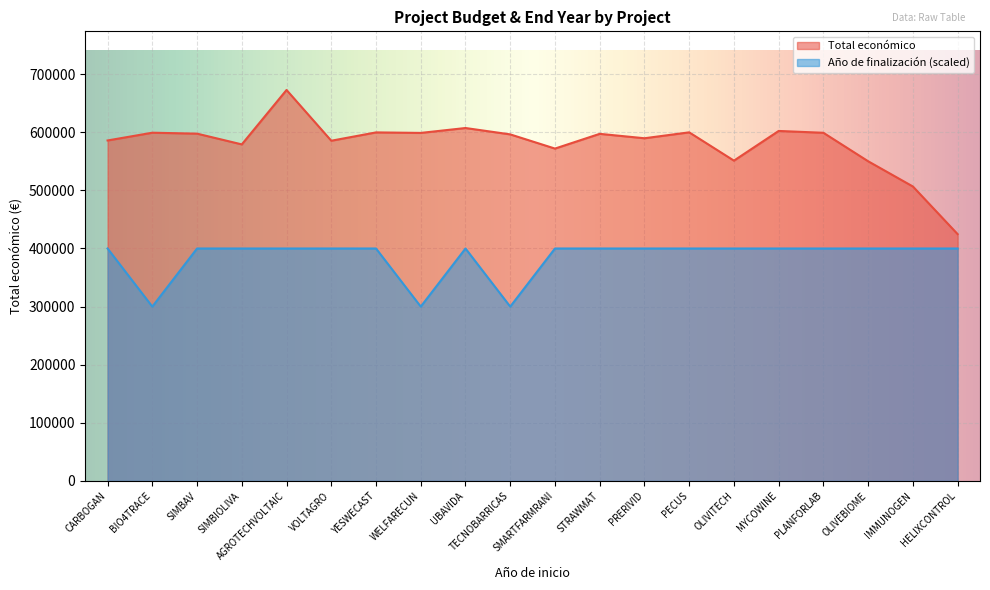

Reading left to right, extract all data points from this chart.

Total económico: CARBOGAN=585914	BIO4TRACE=599262	SIMBAV=597651	SIMBIOLIVA=579152	AGROTECHVOLTAIC=672807	VOLTAGRO=585460	YESWECAST=599792	WELFARECUN=598909	UBAVIDA=607342	TECNOBARRICAS=596384	SMARTFARMRANI=571965	STRAWMAT=597320	PRERIVID=589731	PECUS=599898	OLIVITECH=551196	MYCOWINE=602295	PLANFORLAB=599134	OLIVEBIOME=550111	IMMUNOGEN=506703	HELIXCONTROL=424720
Año de finalización: CARBOGAN=400000	BIO4TRACE=300000	SIMBAV=400000	SIMBIOLIVA=400000	AGROTECHVOLTAIC=400000	VOLTAGRO=400000	YESWECAST=400000	WELFARECUN=300000	UBAVIDA=400000	TECNOBARRICAS=300000	SMARTFARMRANI=400000	STRAWMAT=400000	PRERIVID=400000	PECUS=400000	OLIVITECH=400000	MYCOWINE=400000	PLANFORLAB=400000	OLIVEBIOME=400000	IMMUNOGEN=400000	HELIXCONTROL=400000